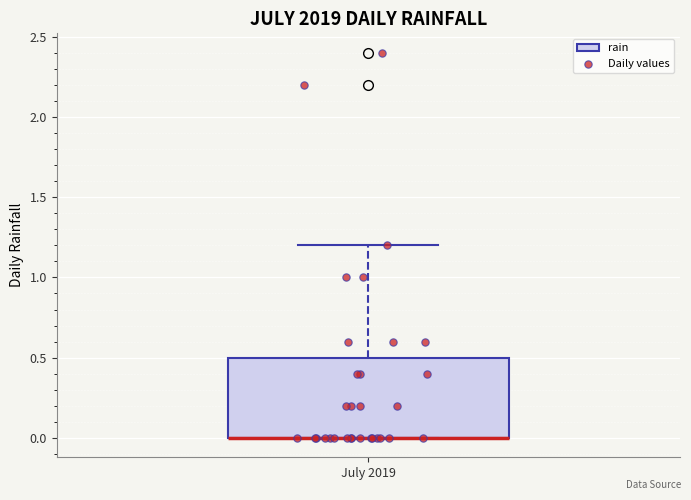

Read this box plot against the y-axis: the position of the median line, the range covered by the box, and the ends of both whiskers. The values are not printed on the chart, so give them approximately, as read against the axis.

median 0.0 (drawn on the box's lower edge), box 0.0 to 0.5, whiskers 0.0 to 1.2